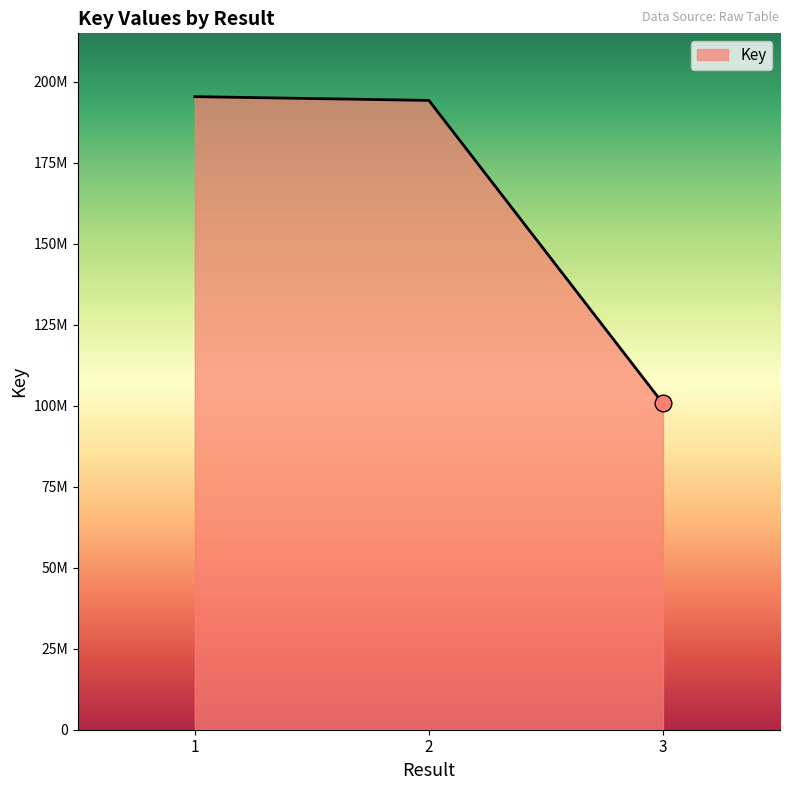

Rank the categories by value from lowest to highest.

3, 2, 1